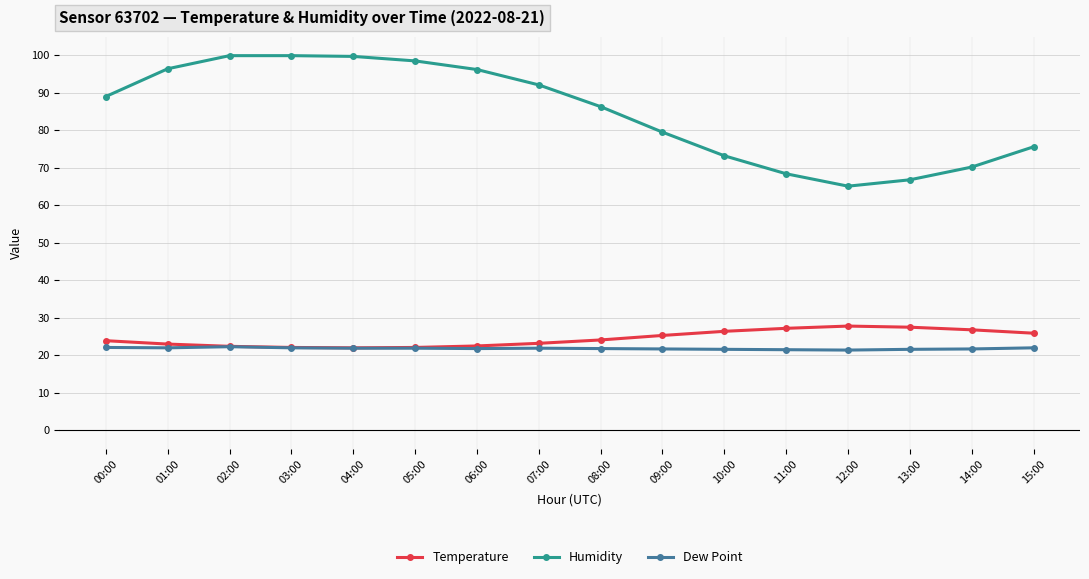

Does the chart have visible grid lines?

Yes